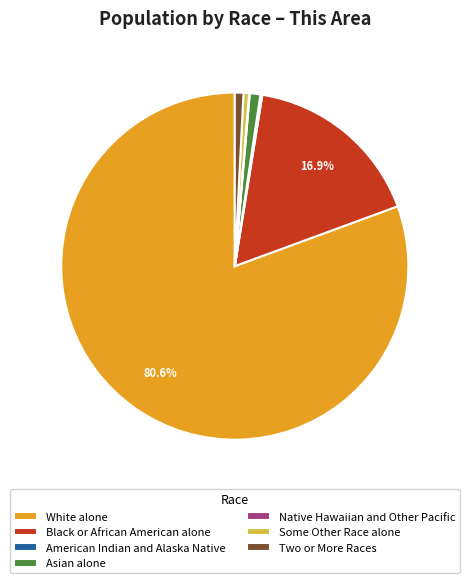

Which slice is the largest?

White alone